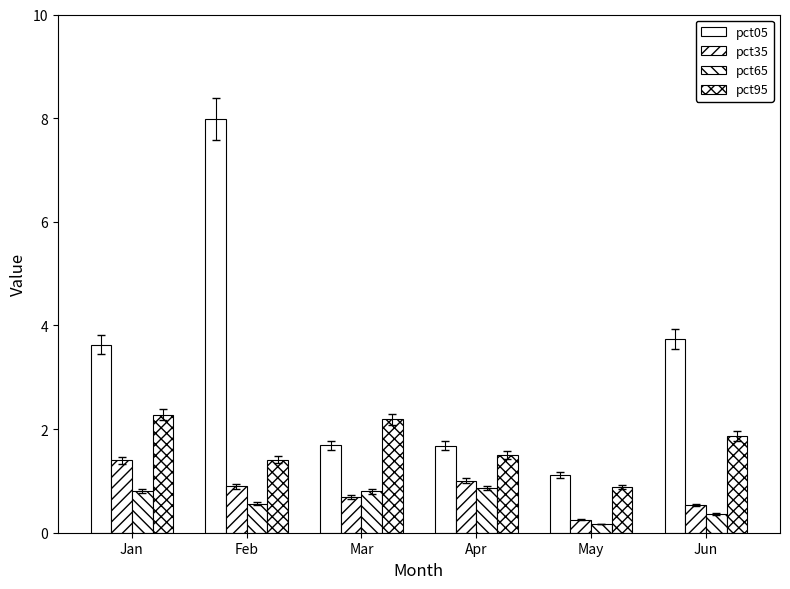

What is the average value of the pct65 series?

0.6